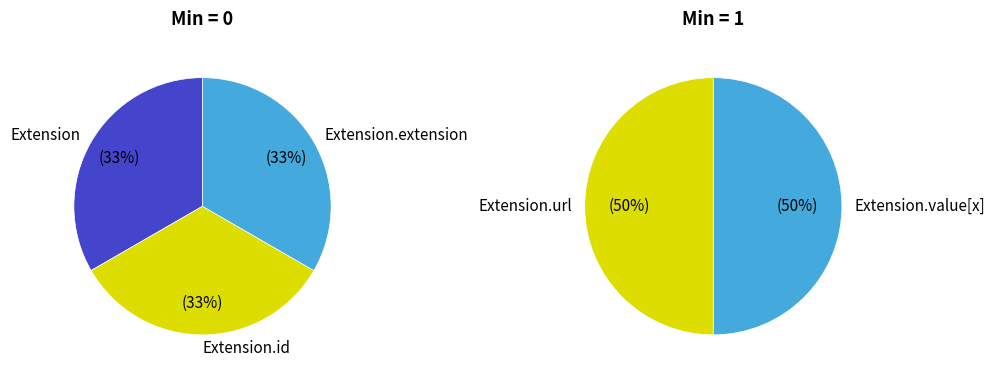

How many segments does this pie chart have?

5